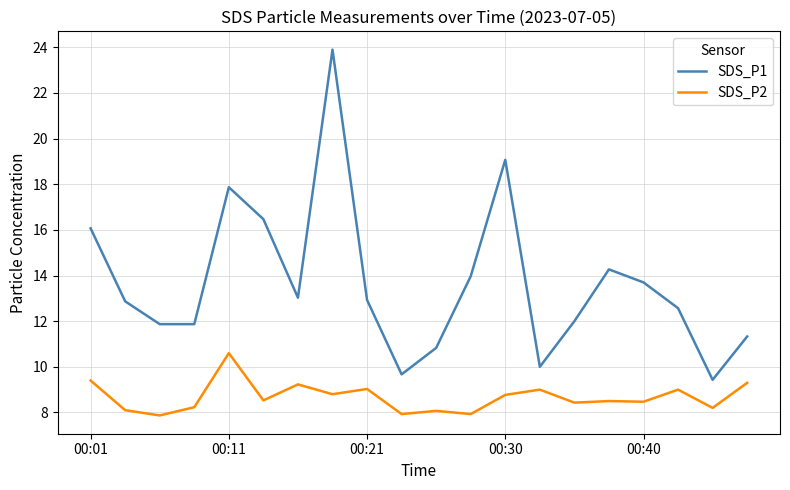

How many interior local peaks does the SDS_P1 series have?

4